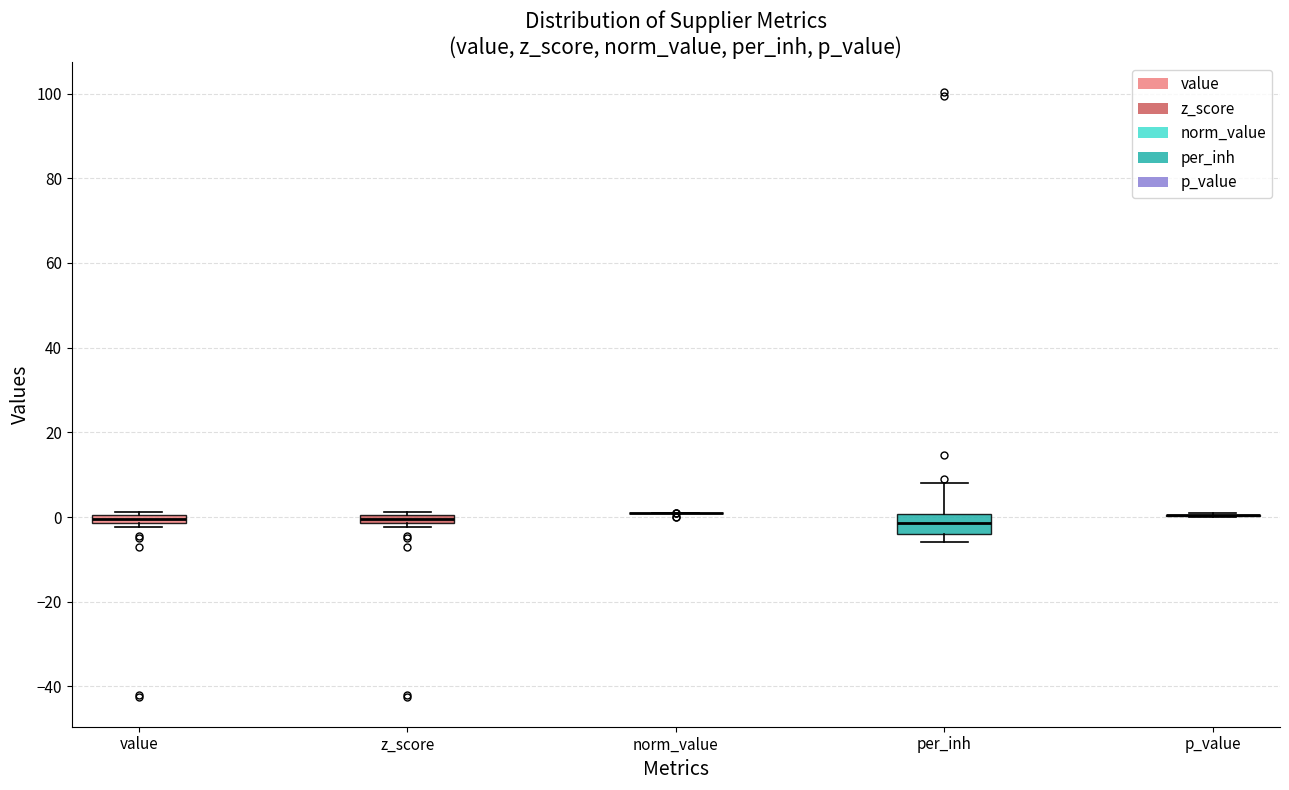

Which box is the tallest, from its lower edge to its upper edge?

per_inh